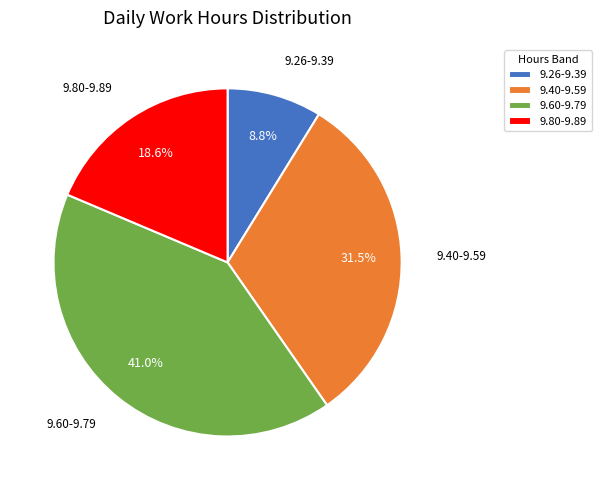

Is there any slice that represents more than half of the pie?

No